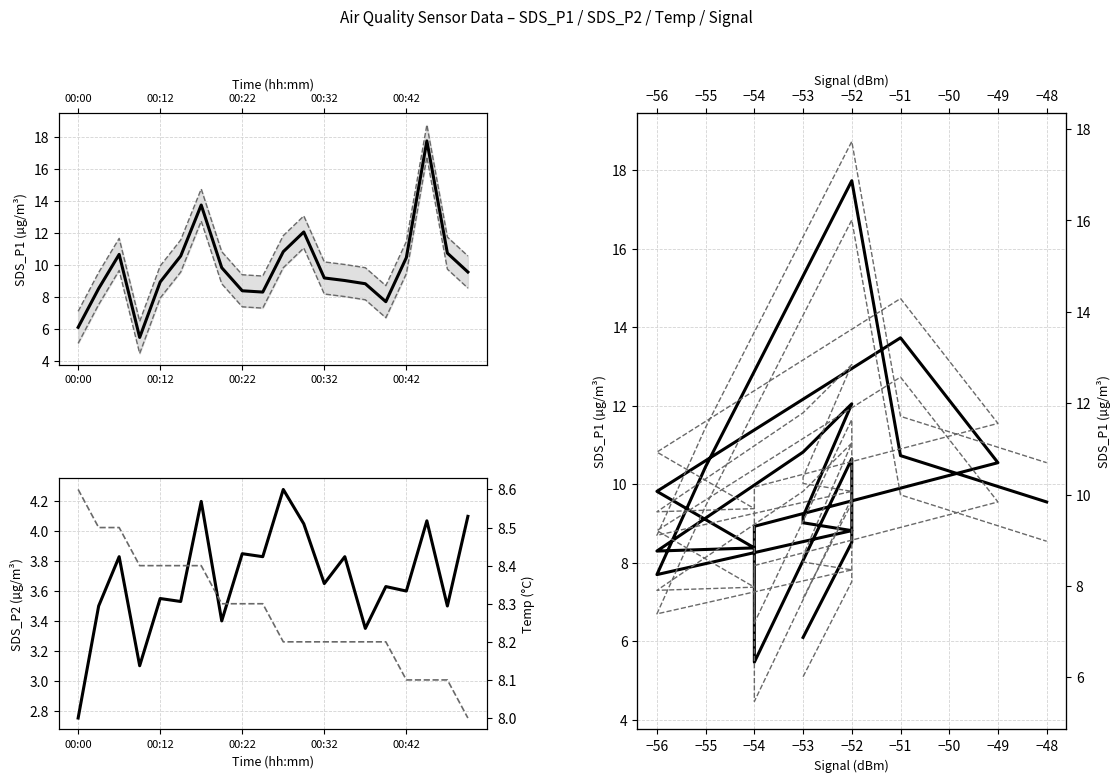

At how many categories does at least one series exceed 5?

20